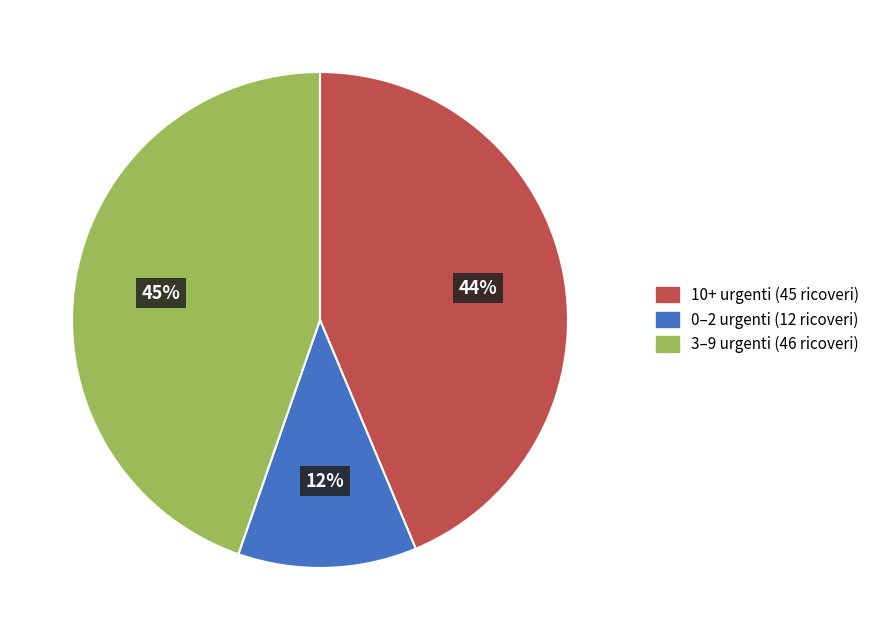

Does any single category account for the majority?

No